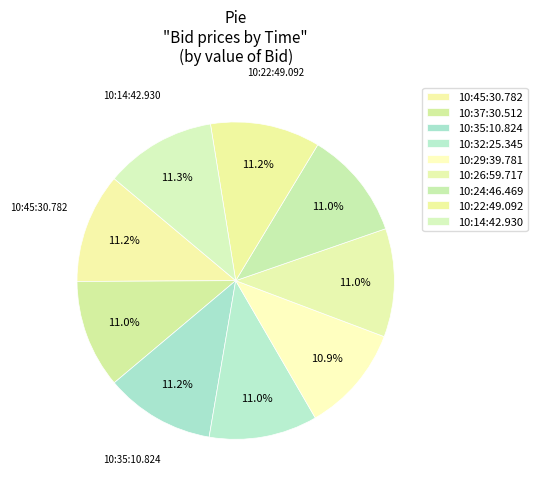

Does 10:32:25.345 account for over 50% of the chart?

No